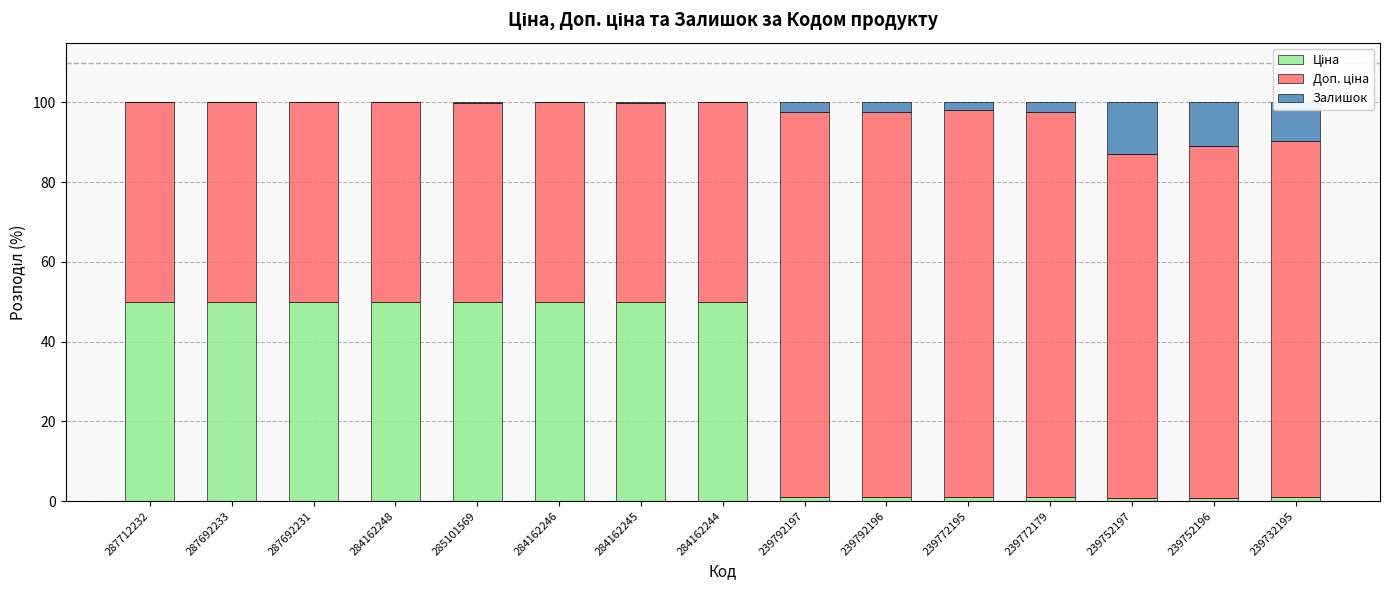

What is the total value across all series at 287692231?

100.0